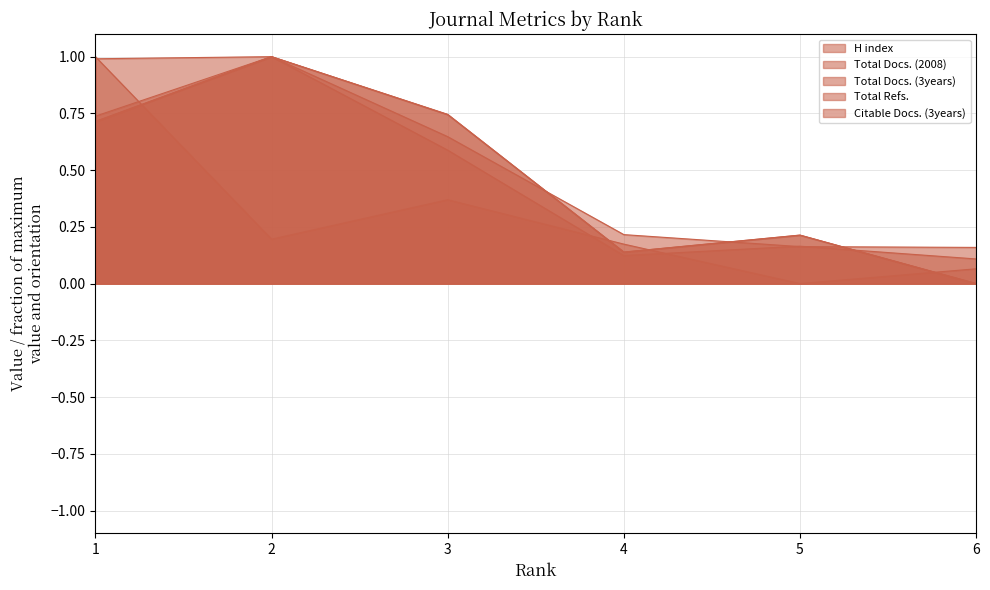

Count the number of categories in the chart.

6